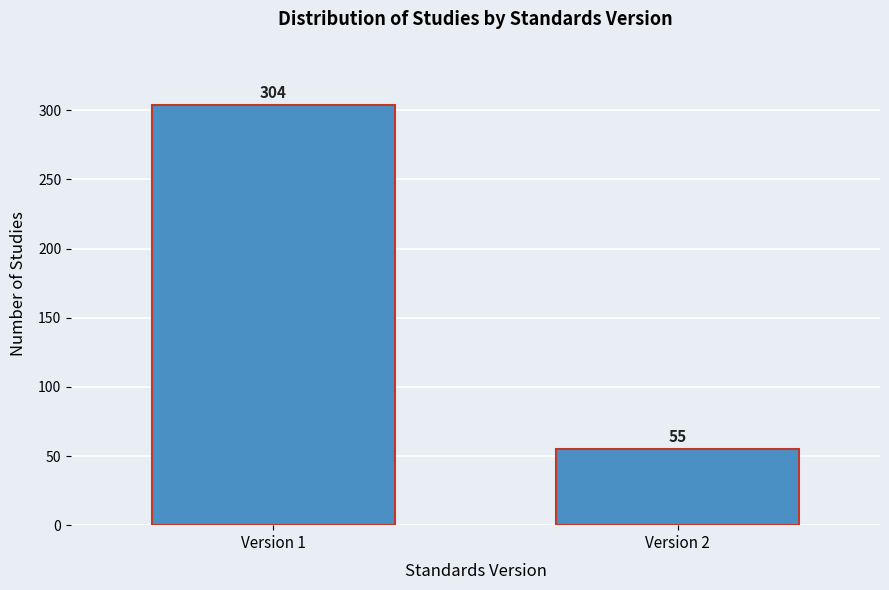

Reading left to right, transcribe all the data shown in this chart.

304	55